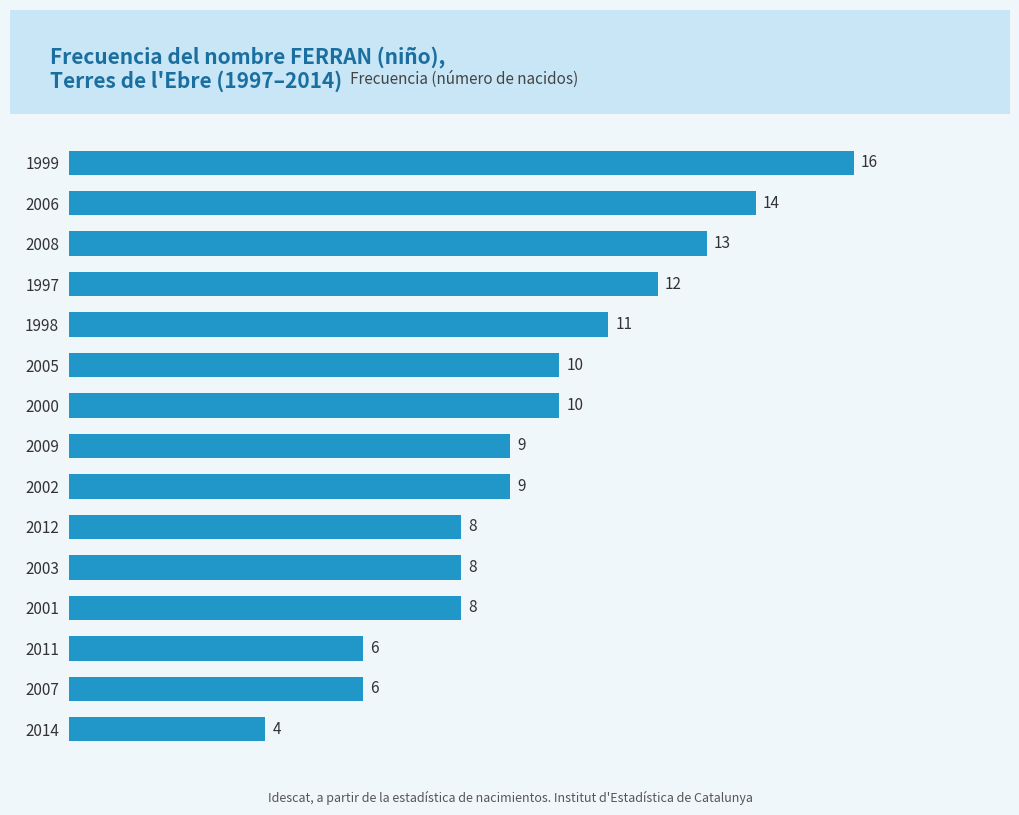

What is the ratio of the value at 2001 to the value at 2002?

0.9